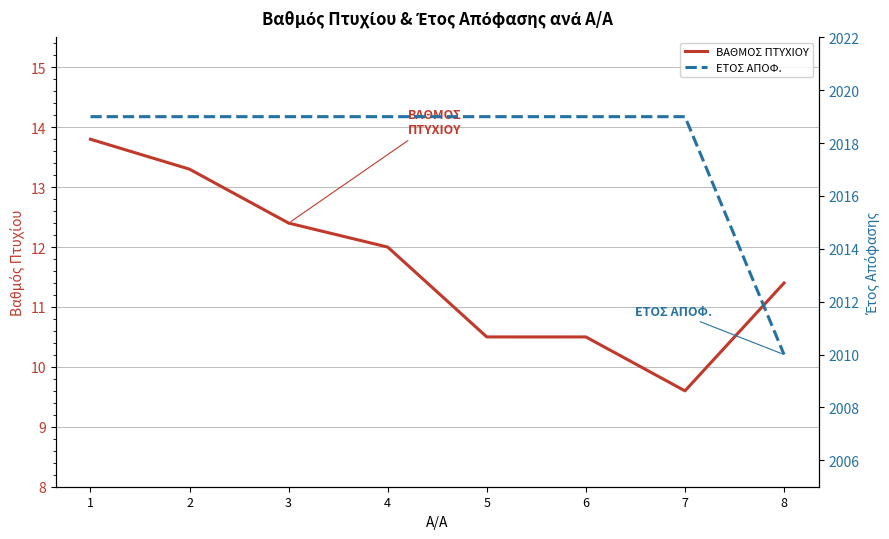

What value does the ΒΑΘΜΟΣ ΠΤΥΧΙΟΥ series have at 6?

10.5